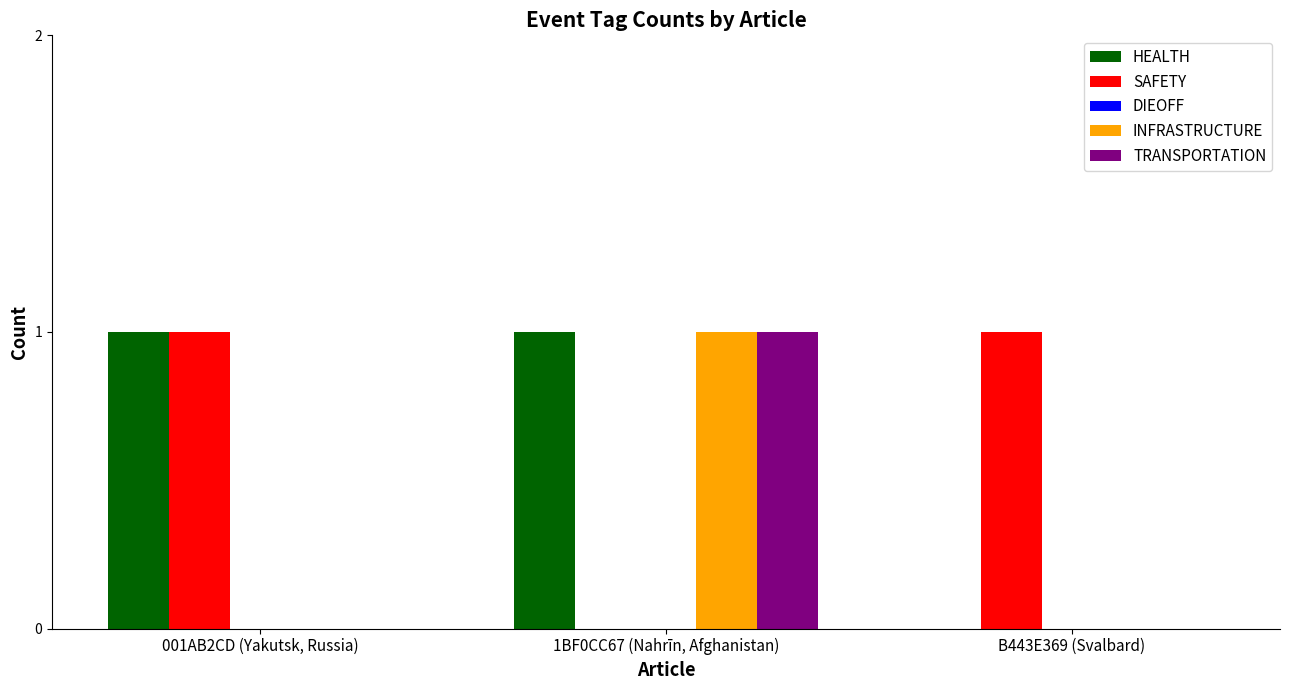

What is the highest value of the INFRASTRUCTURE series?

1